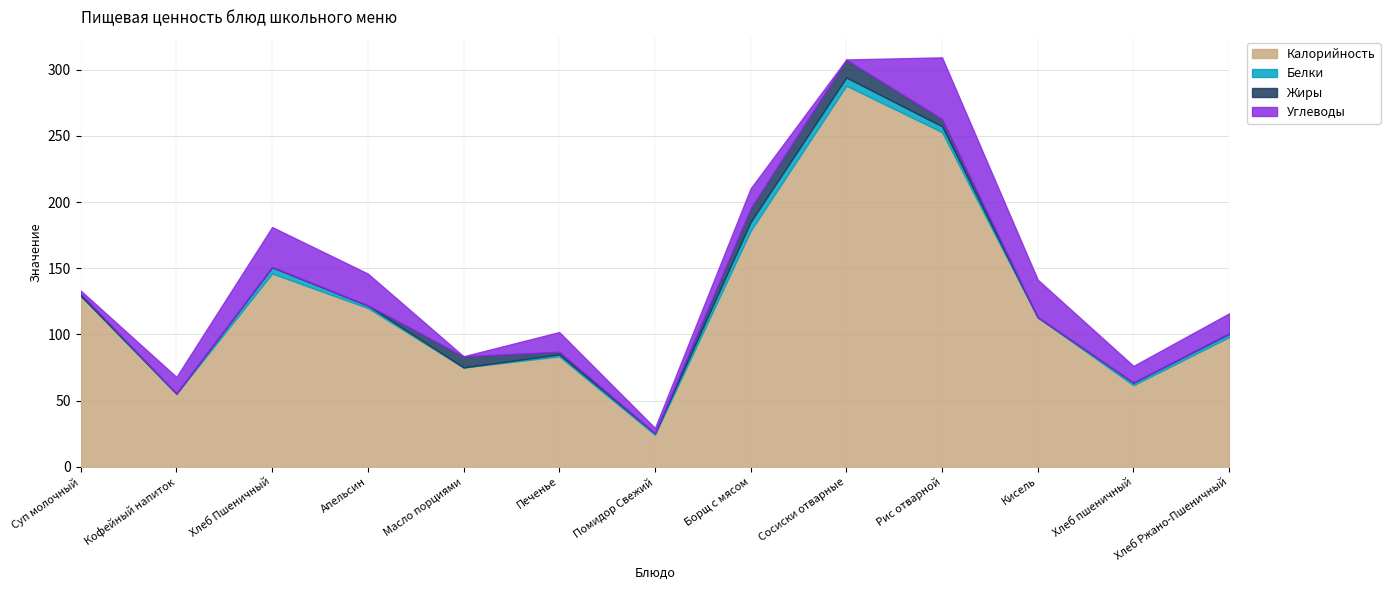

What is the minimum value for Углеводы?

0.1